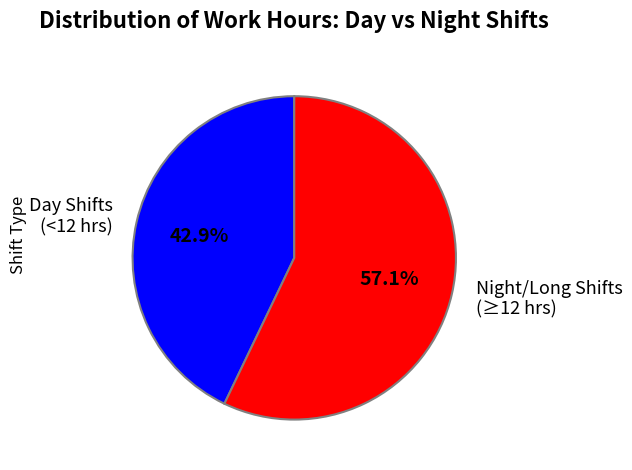

How many segments does this pie chart have?

2